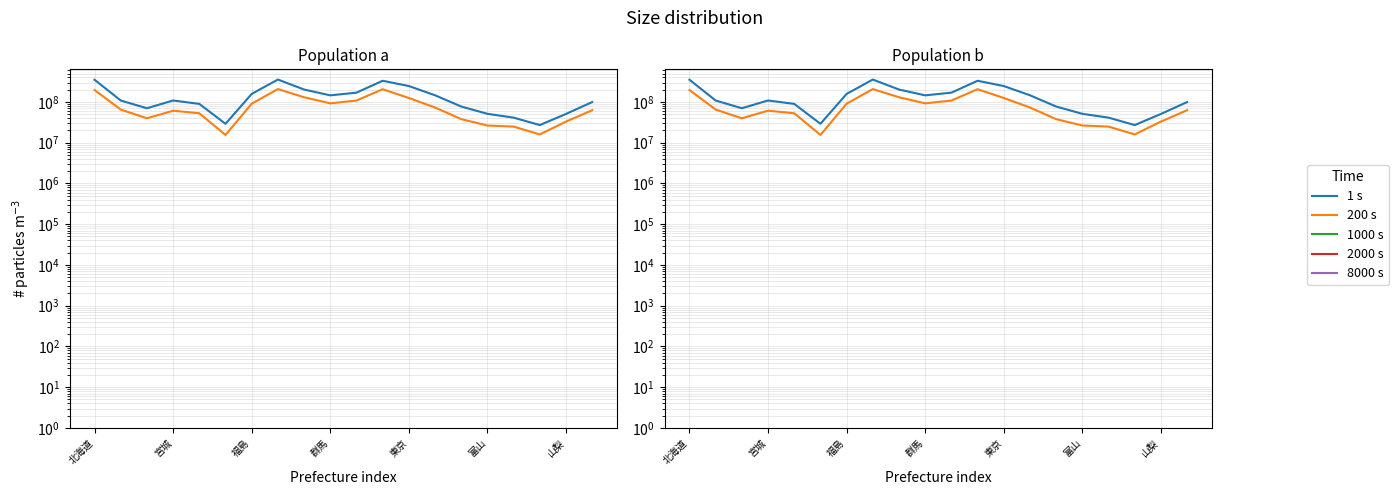

What is the greatest value displayed?

355719748.0